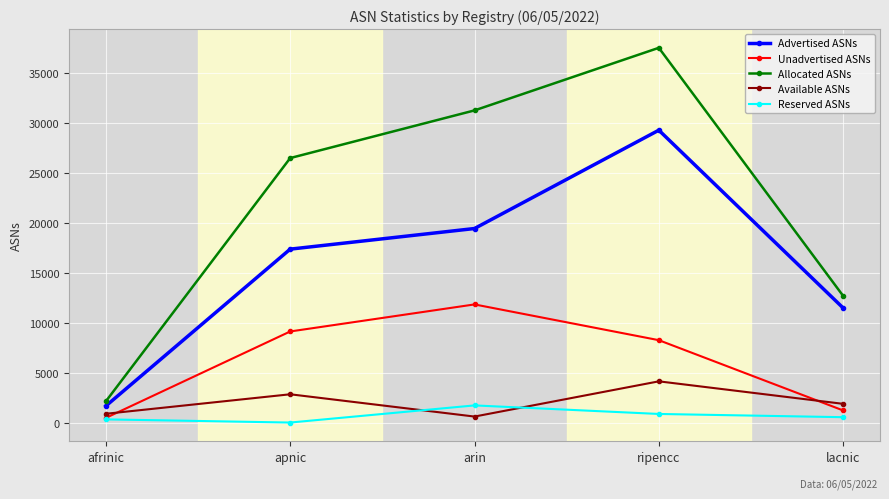

How many lines are shown in the chart?

5